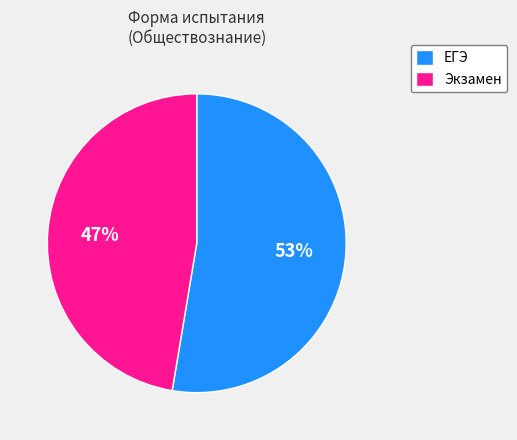

How many slices are in this pie chart?

2